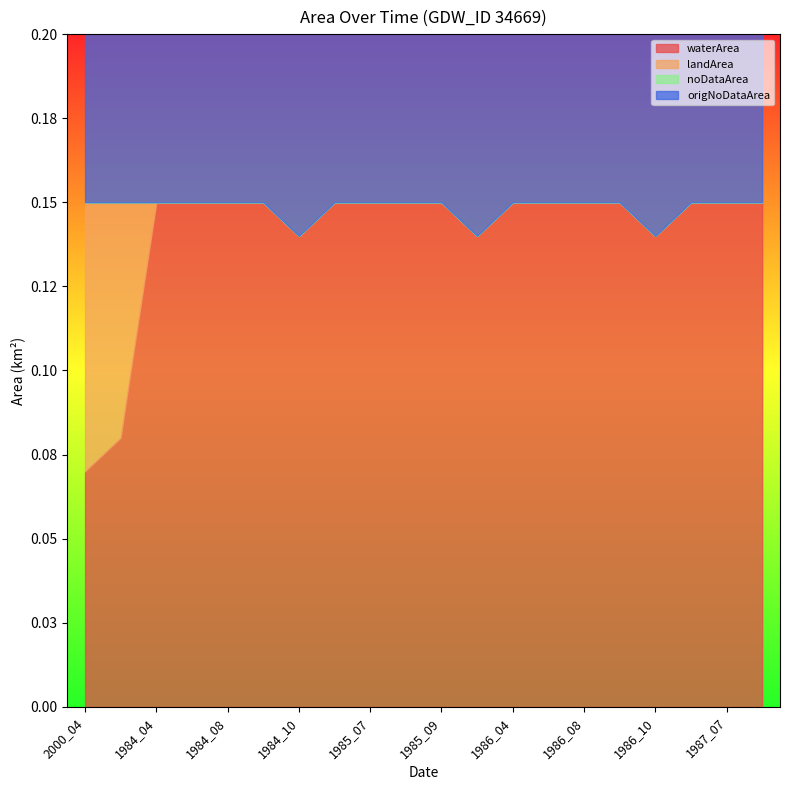

How many lines are shown in the chart?

4